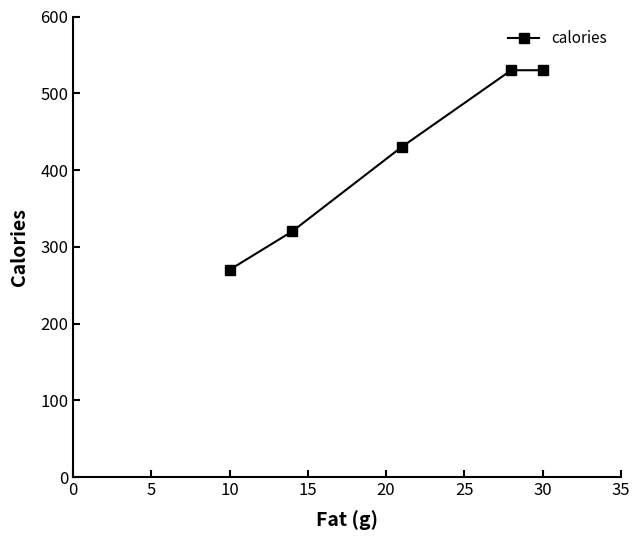

What is the value of the 2nd point from the left?

320